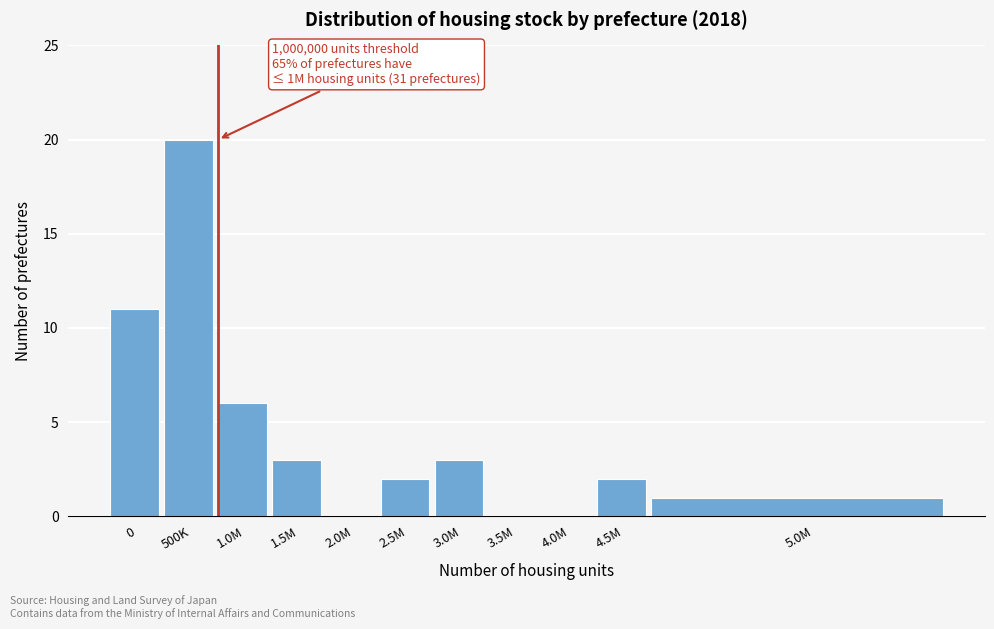

Reading left to right, extract all data points from this chart.

0=11	500K=20	1.0M=6	1.5M=3	2.0M=0	2.5M=2	3.0M=3	3.5M=0	4.0M=0	4.5M=2	5.0M=1